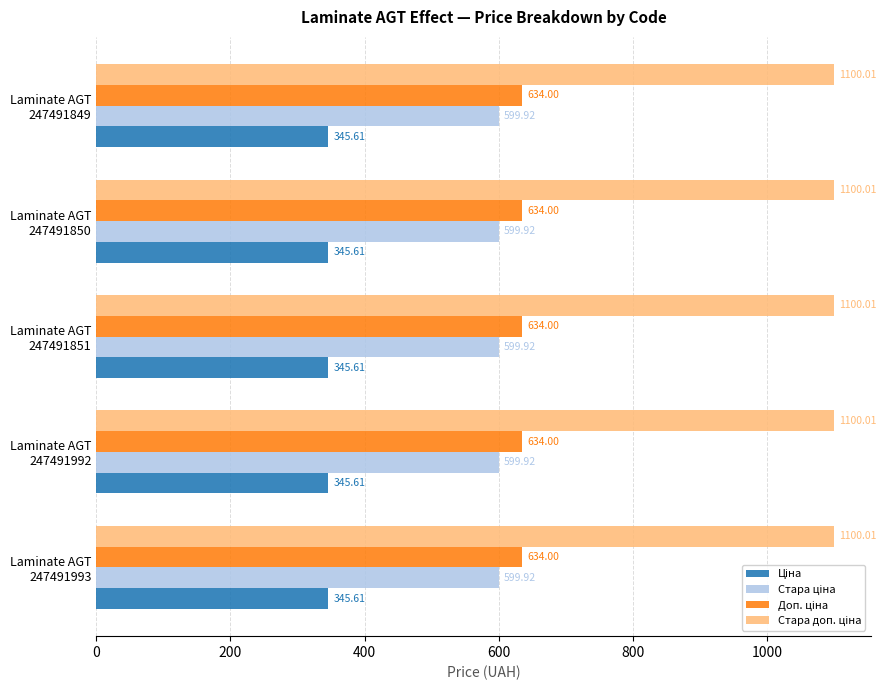

List the labels in order of Доп. ціна value, smallest first.

247491993, 247491992, 247491851, 247491850, 247491849